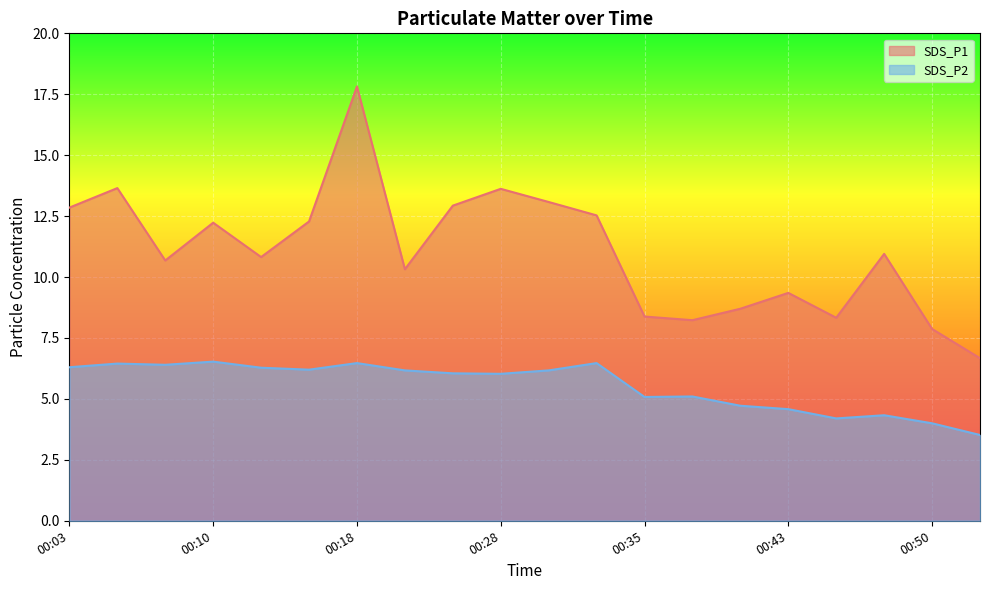

What is the maximum value shown in the chart?

17.8